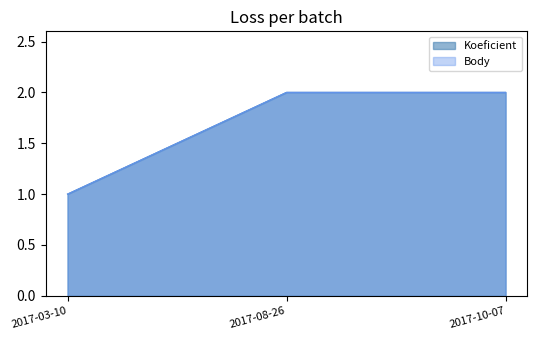

Which series has the largest total across all categories?

Koeficient